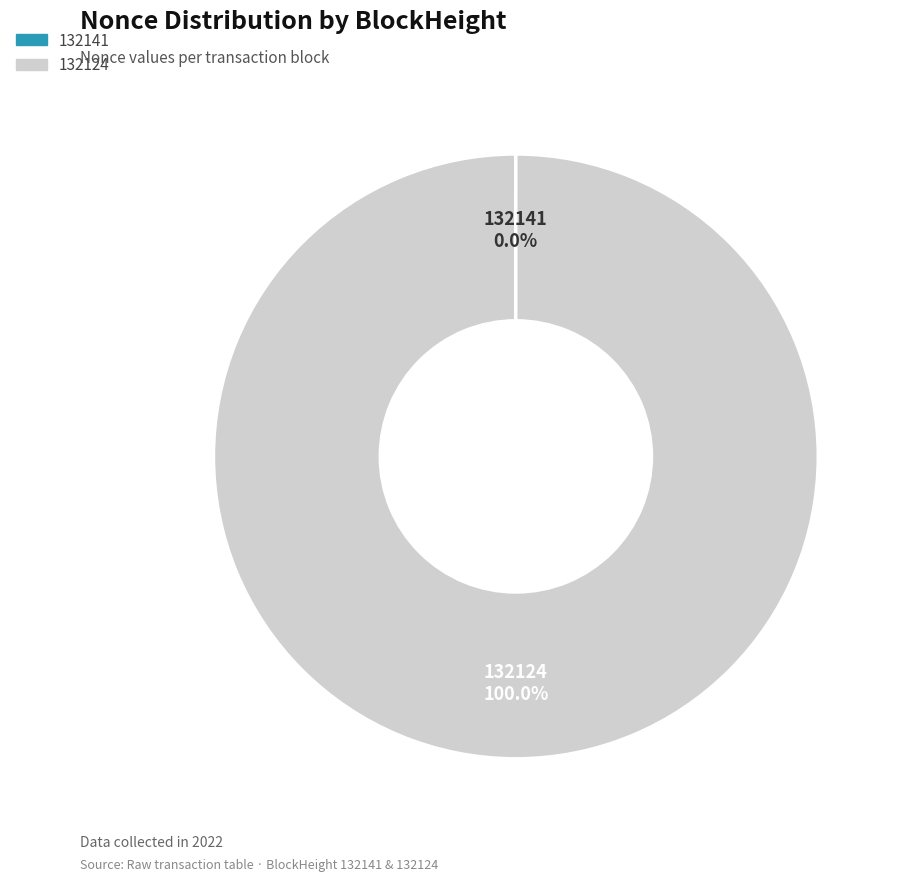

Which category has the biggest portion of the pie?

132124